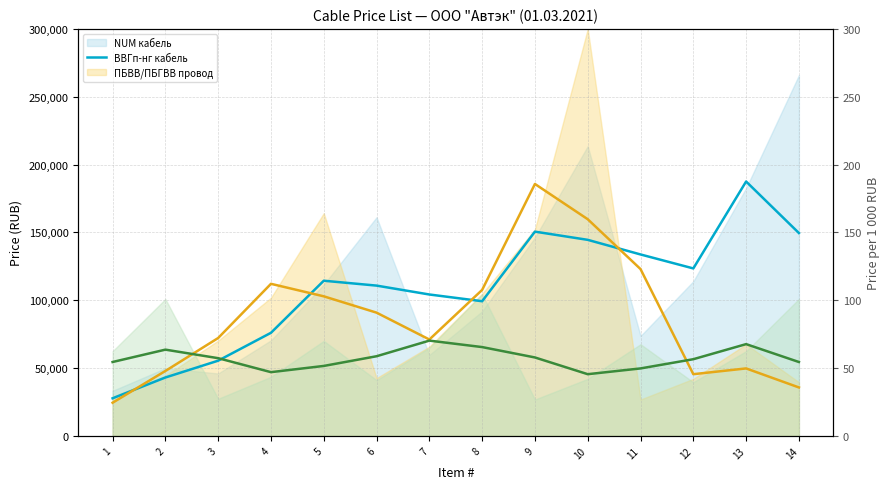

At which category does NUM кабель (MA) reach its first local valley?

8